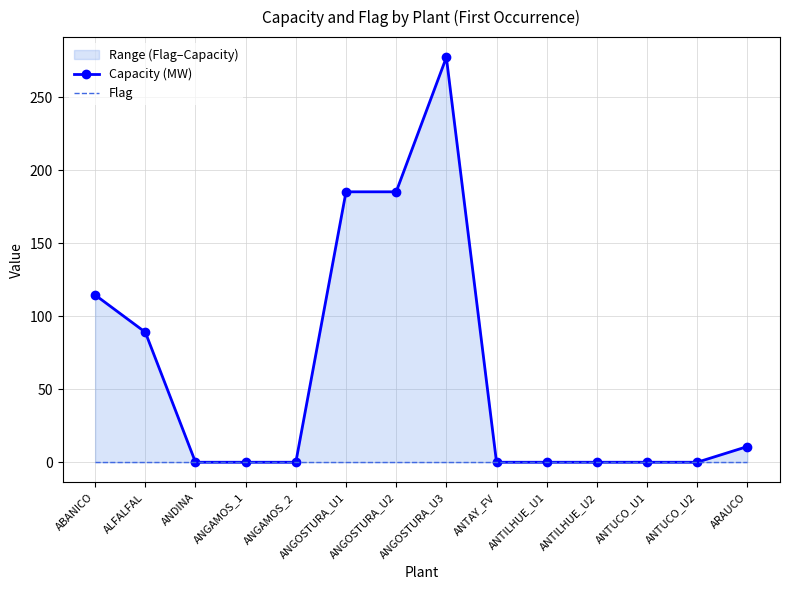

Which label corresponds to the smallest value in the chart?

ANDINA